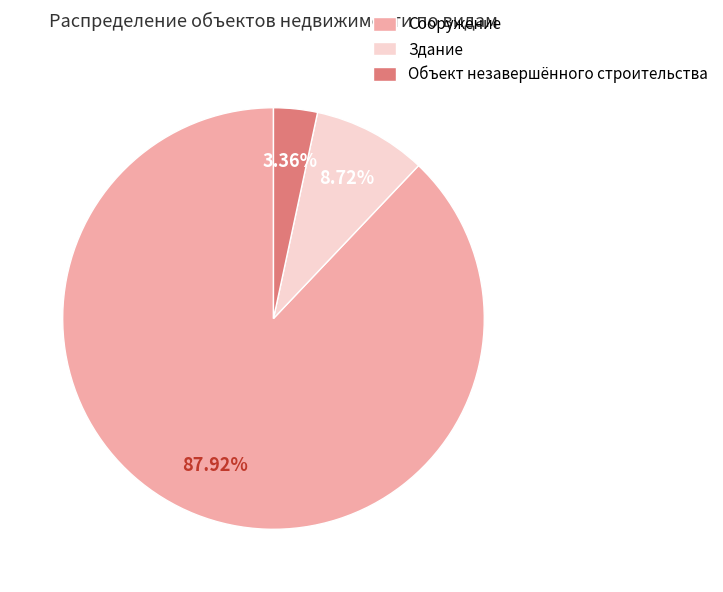

Which category has the smallest portion of the pie?

Объект незавершённого строительства